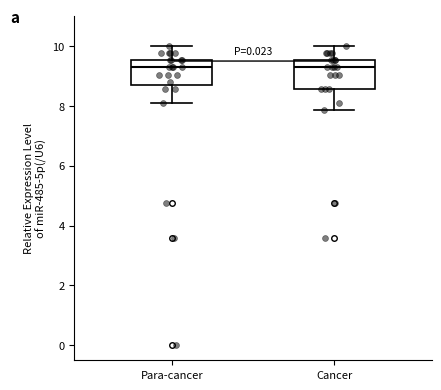

Where does the upper whisker of the box for Para-cancer end on the y-axis? The values are not printed on the chart, so give them approximately, as read against the axis.

10.0